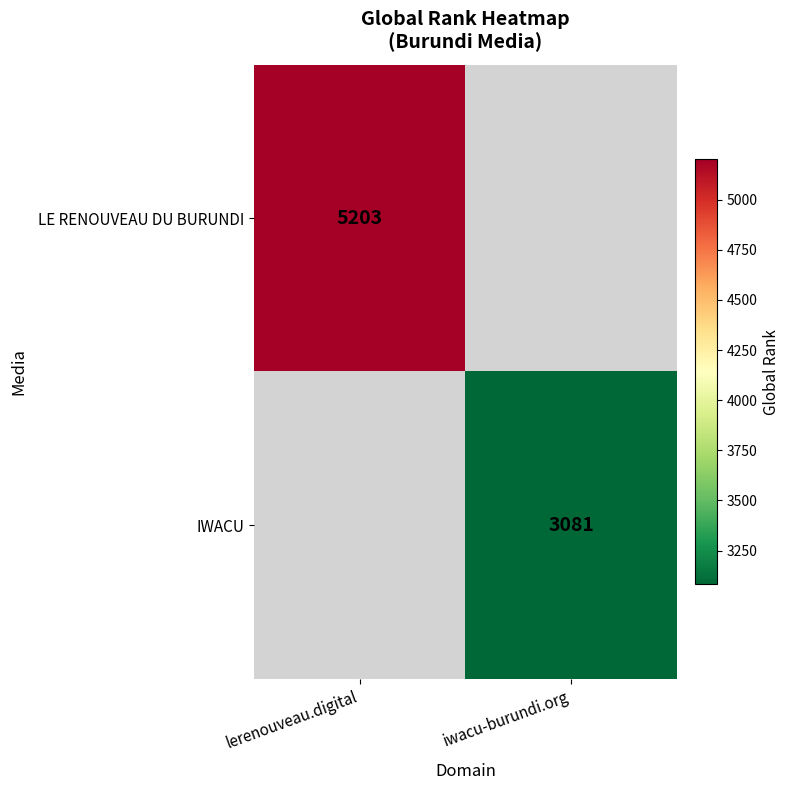

How many categories are shown in the chart?

2